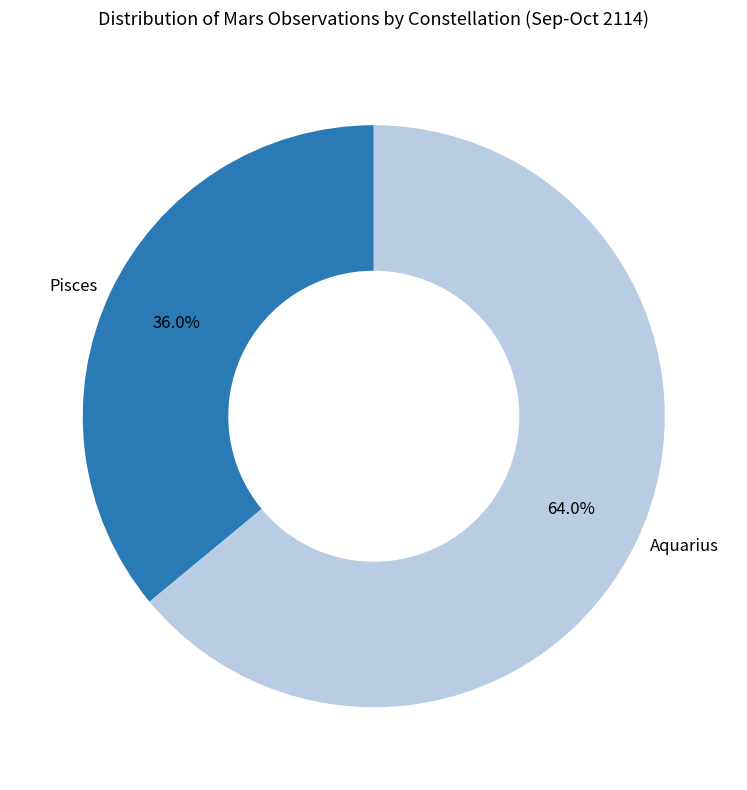

How many slices are in this pie chart?

2